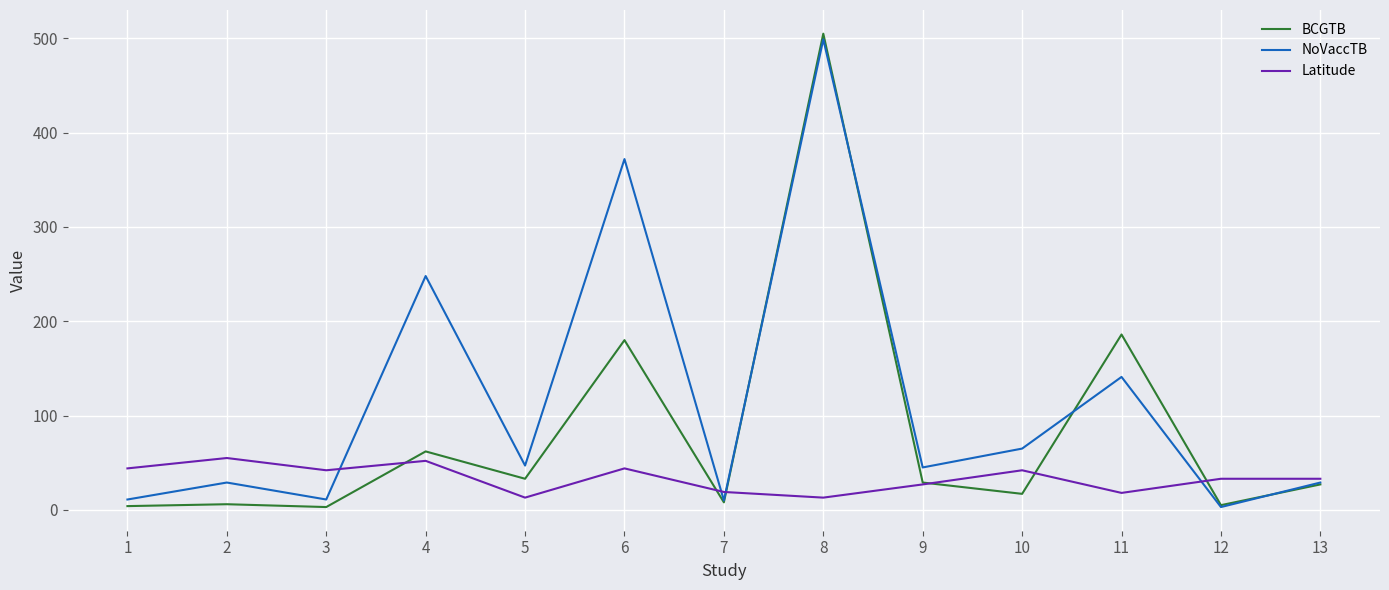

Rank the series by their average value, from lowest to highest.

Latitude, BCGTB, NoVaccTB